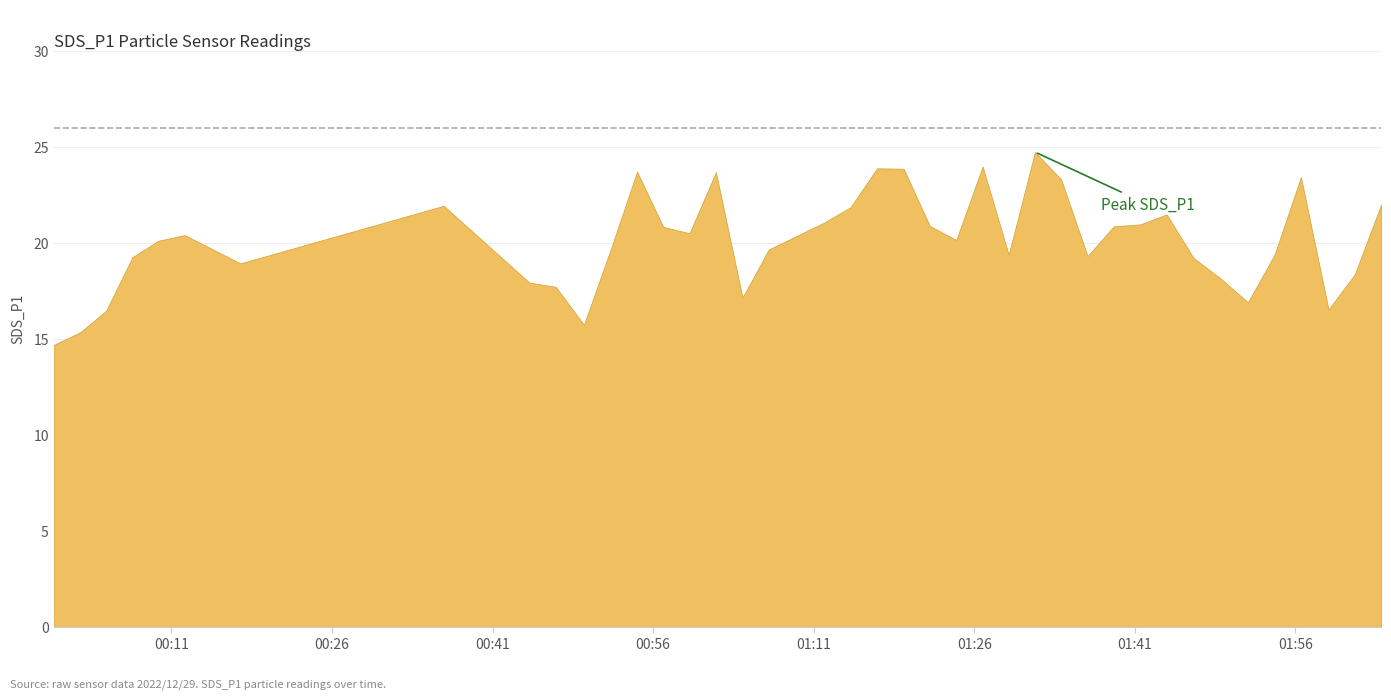

At which category does the data reach its first local peak?

2022/12/29 00:12:14